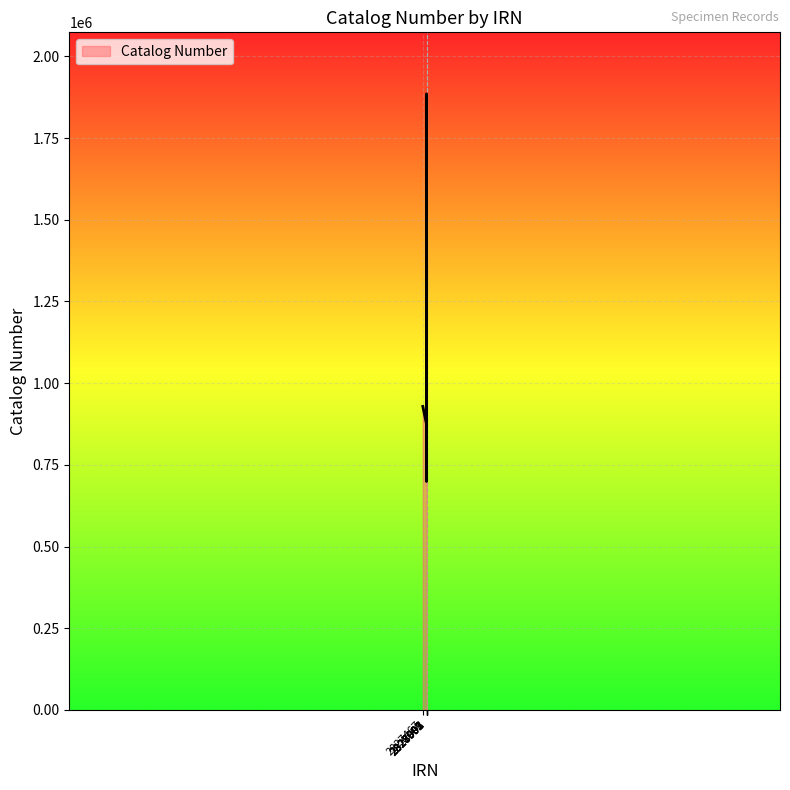

What is the difference between the maximum and minimum values?

1186163